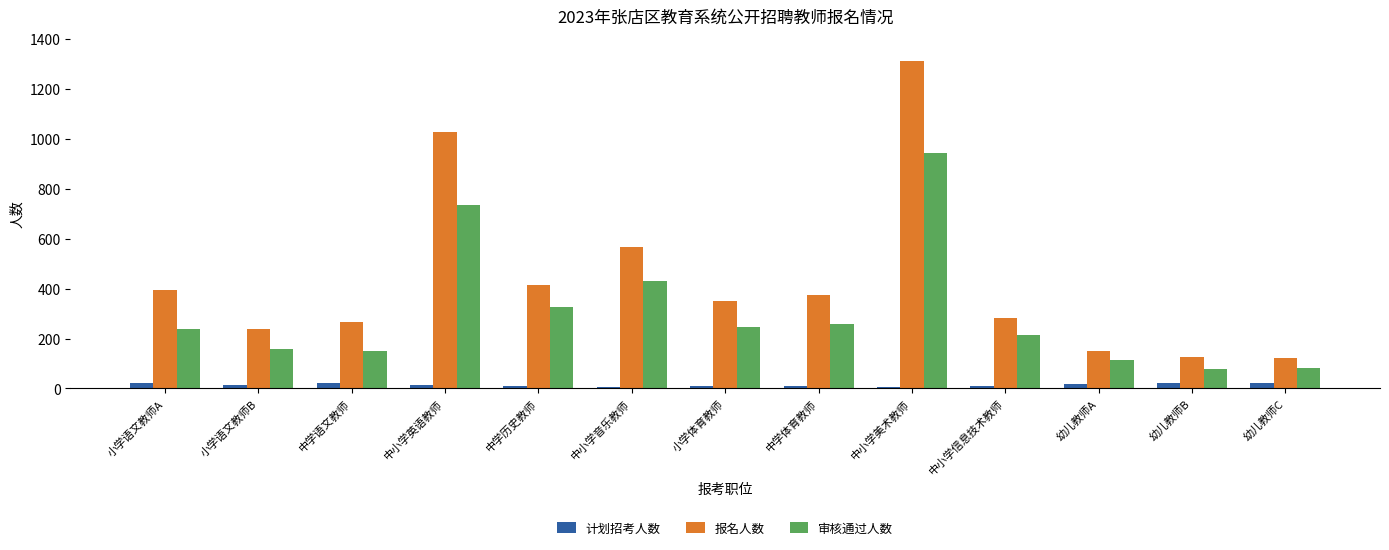

Count the number of categories in the chart.

13